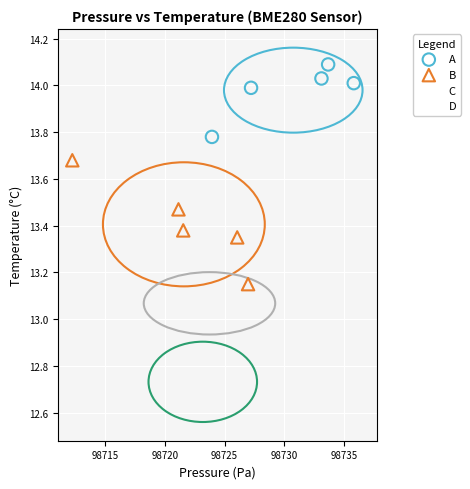

What are all the series names shown in the legend?

A, B, C, D